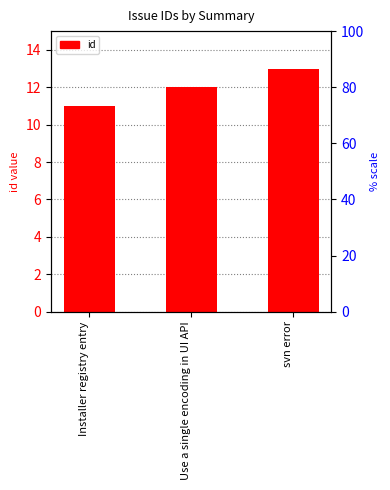

What is the change in value from Installer registry entry to Use a single encoding in UI API?

+1